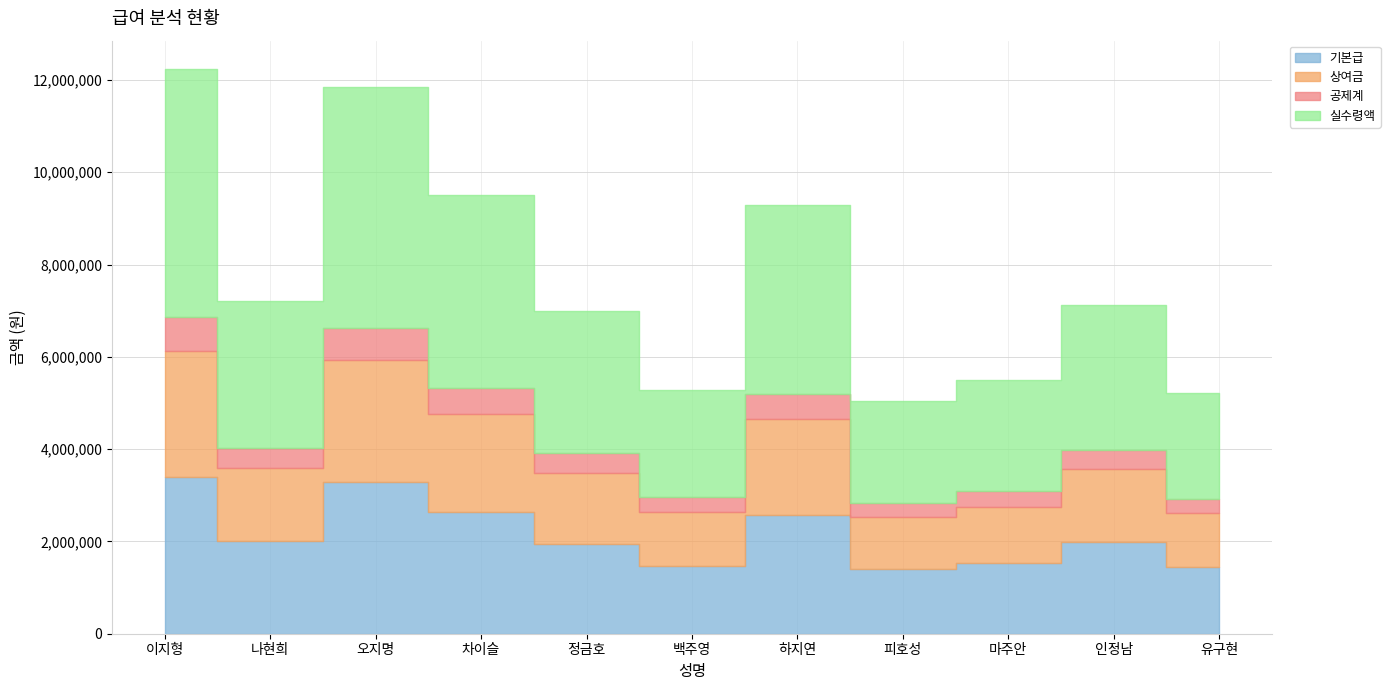

True or false: 공제계 and 실수령액 cross at least once.

False